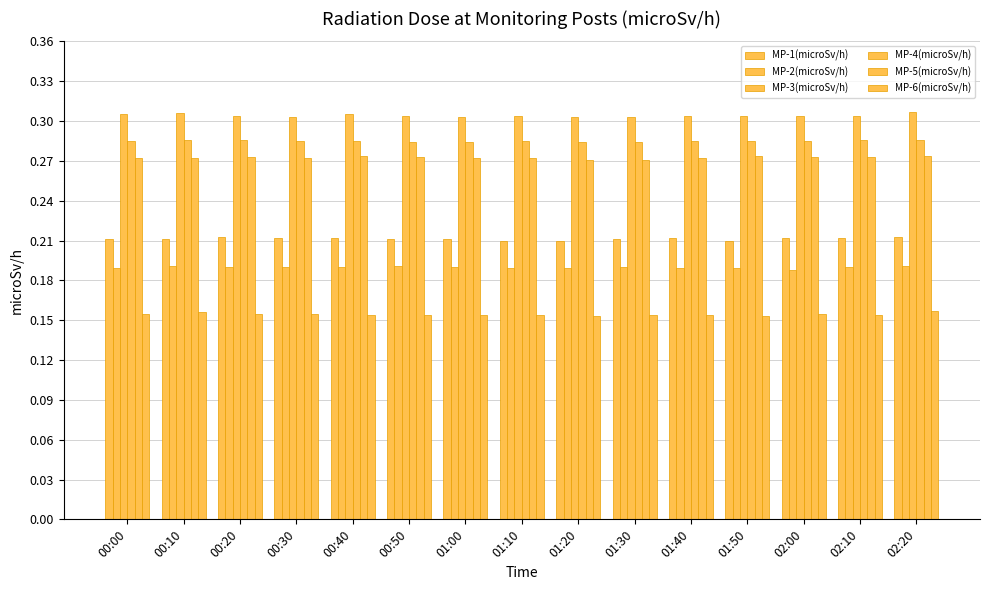

How many bars are there in each group?

6